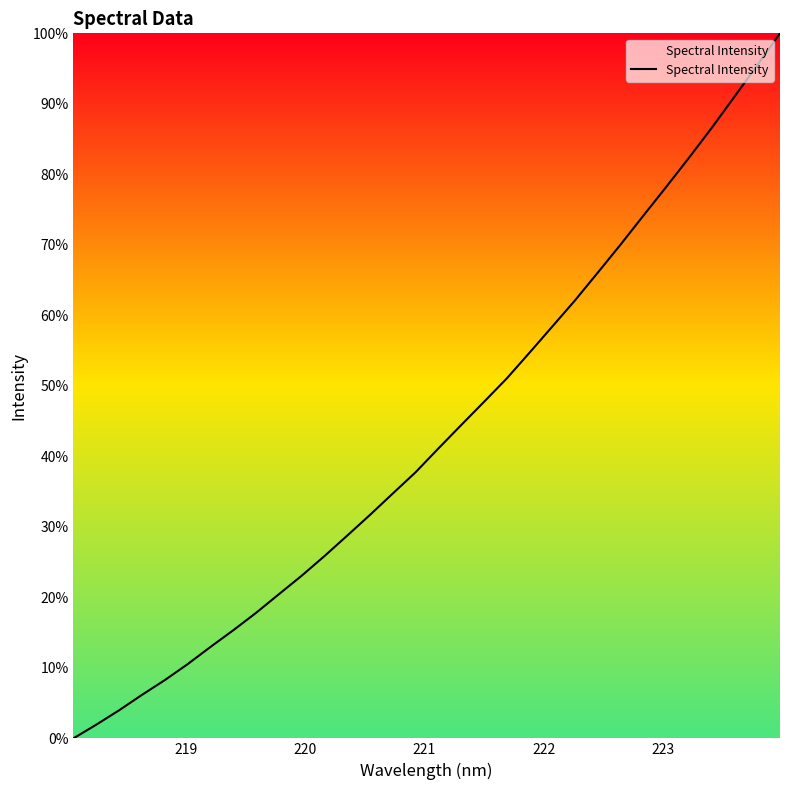

Does the chart display data point markers on the line(s)?

No